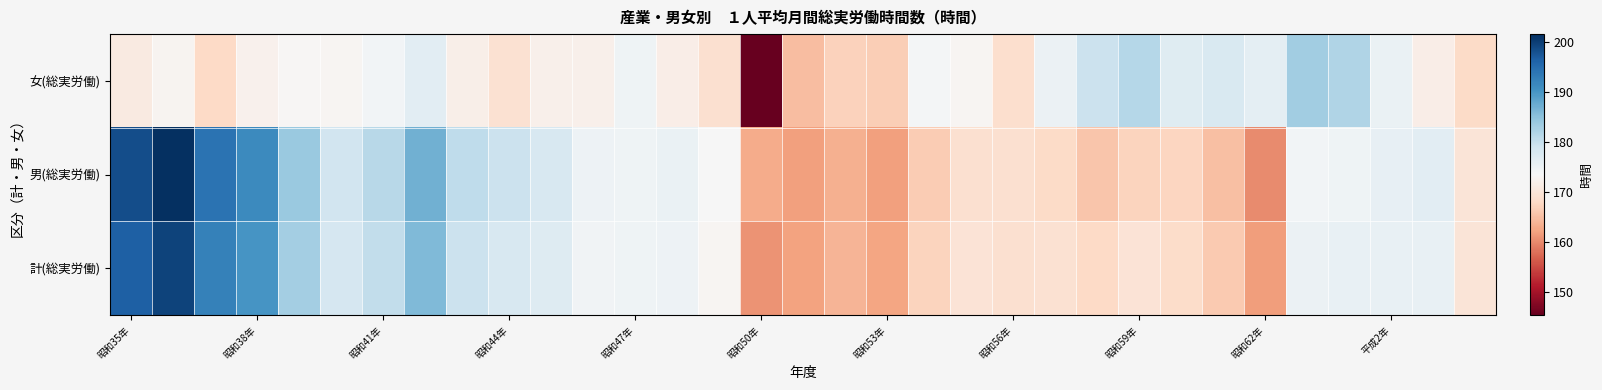

At how many categories does at least one series exceed 164?

32